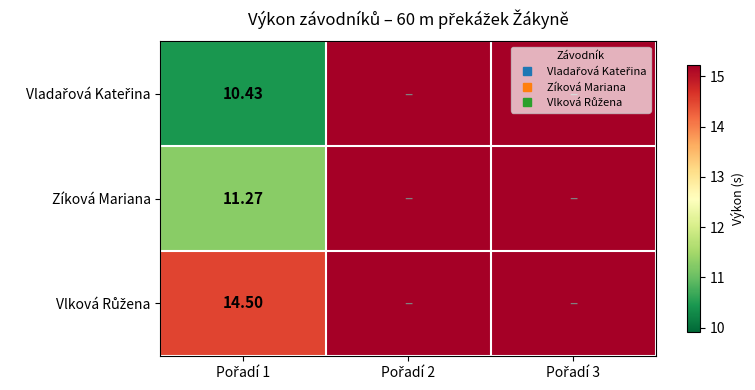

At which category is the sum across all series the highest?

Pořadí 2